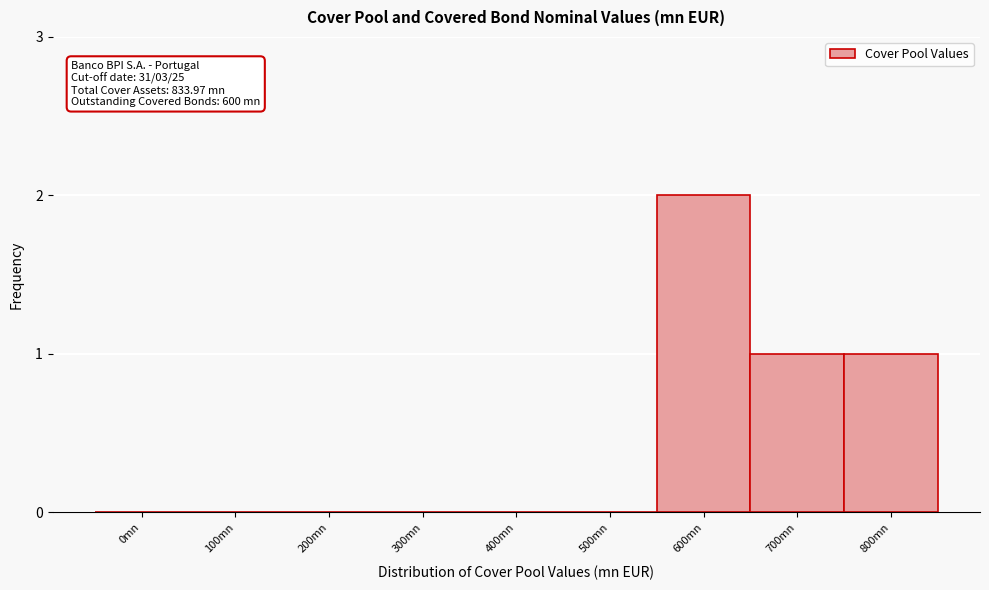

Reading left to right, list all the values displayed in this chart.

0mn=0	100mn=0	200mn=0	300mn=0	400mn=0	500mn=0	600mn=2	700mn=1	800mn=1